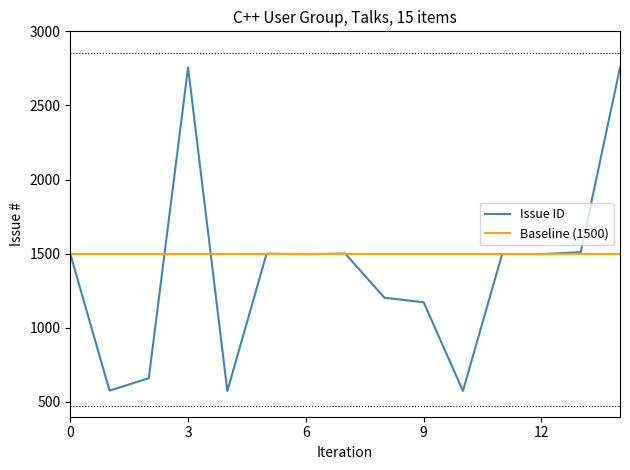

List the series in order of their overall mean, lowest first.

Issue ID, Baseline (1500)